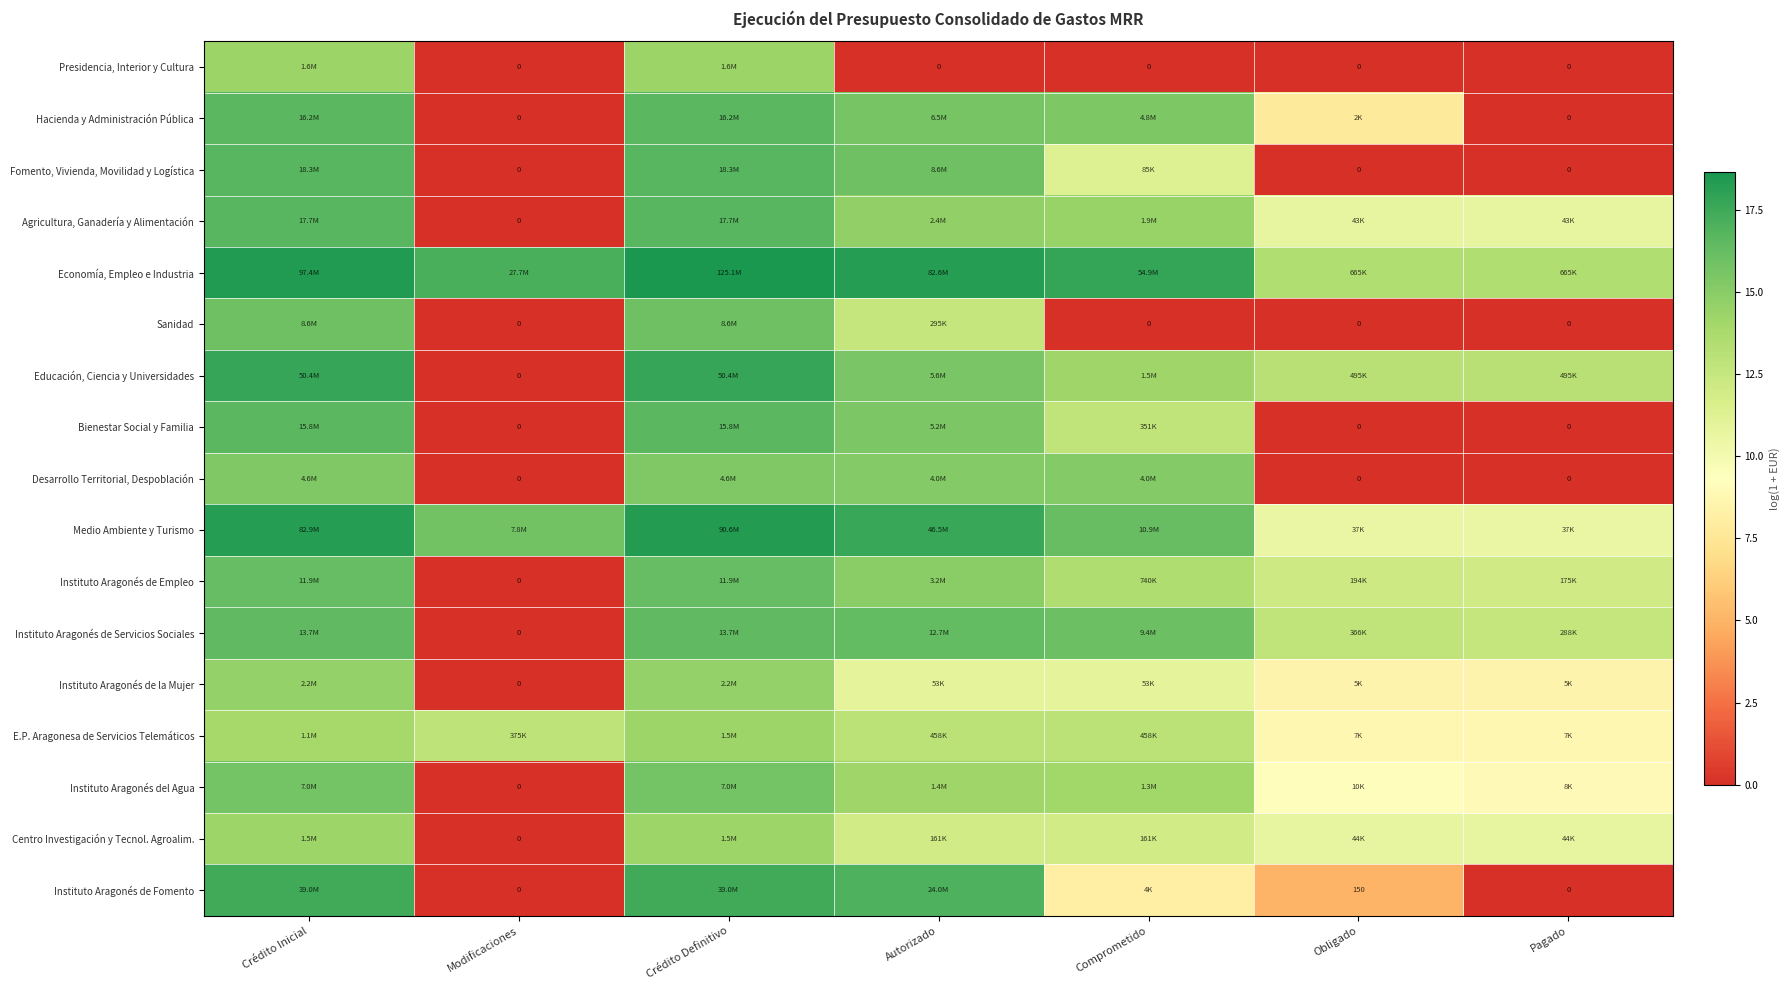

What is the difference between the maximum and minimum values in the Presidencia, Interior y Cultura series?

14.3